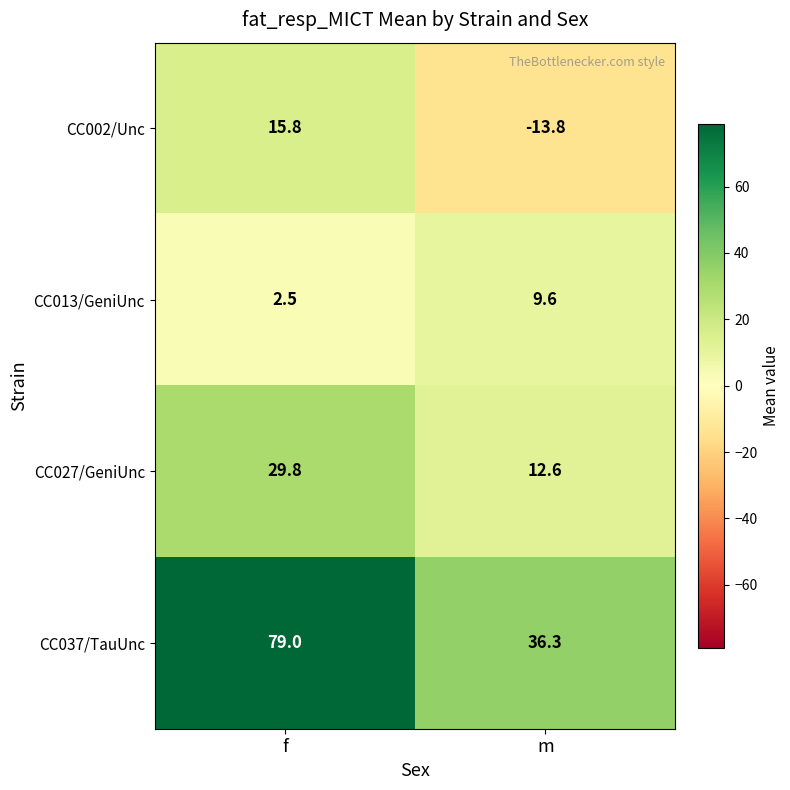

What is the difference between the maximum and minimum values in the CC037/TauUnc series?

42.7